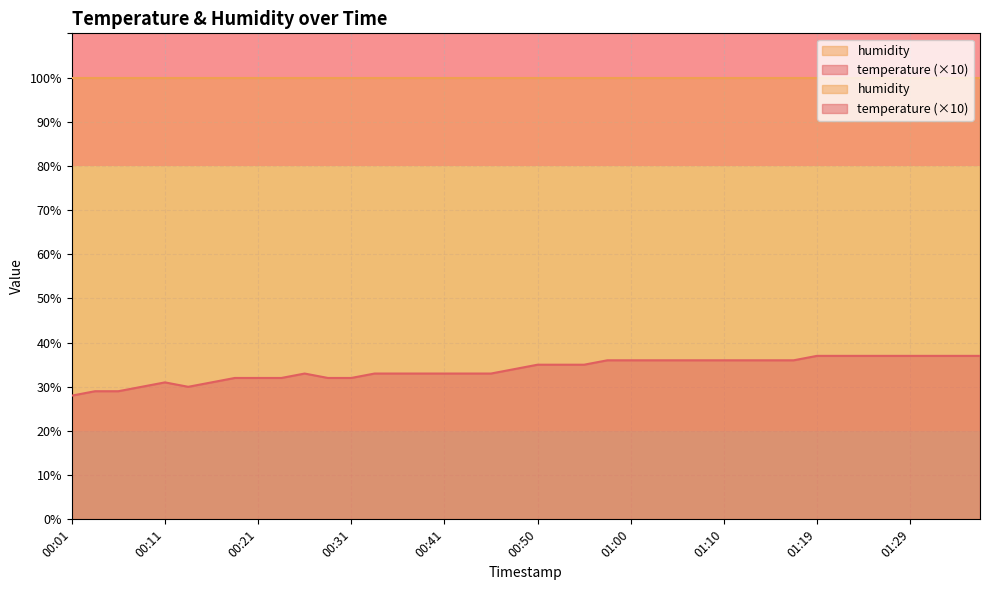

Reading left to right, extract all data points from this chart.

00:01=28	00:03=29	00:06=29	00:08=30	00:11=31	00:13=30	00:16=31	00:18=32	00:21=32	00:23=32	00:26=33	00:28=32	00:31=32	00:33=33	00:36=33	00:38=33	00:41=33	00:43=33	00:45=33	00:48=34	00:50=35	00:53=35	00:55=35	00:58=36	01:00=36	01:02=36	01:05=36	01:07=36	01:10=36	01:12=36	01:15=36	01:17=36	01:19=37	01:22=37	01:24=37	01:27=37	01:29=37	01:32=37	01:34=37	01:36=37